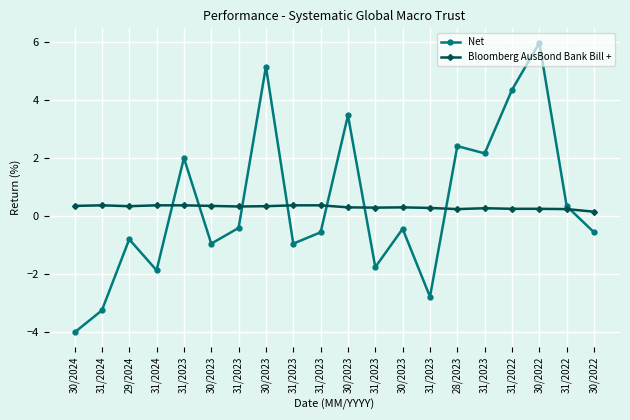

What is the highest value of the Bloomberg AusBond Bank Bill + series?

0.4